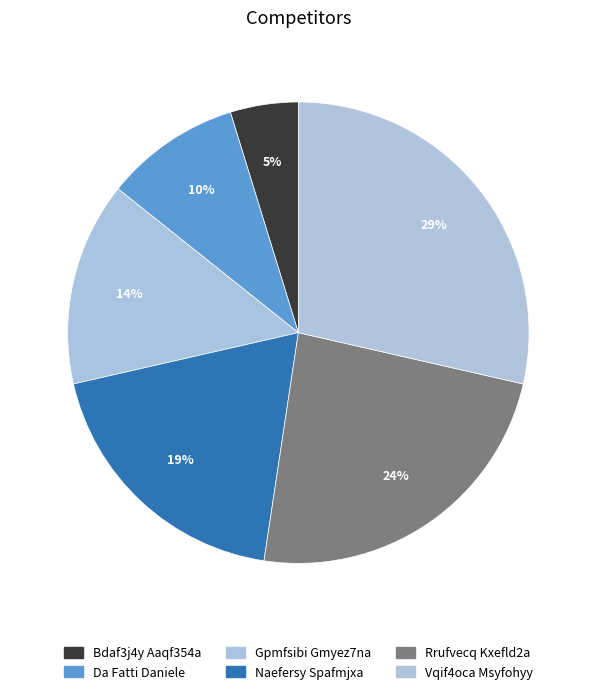

How many slices are in this pie chart?

6